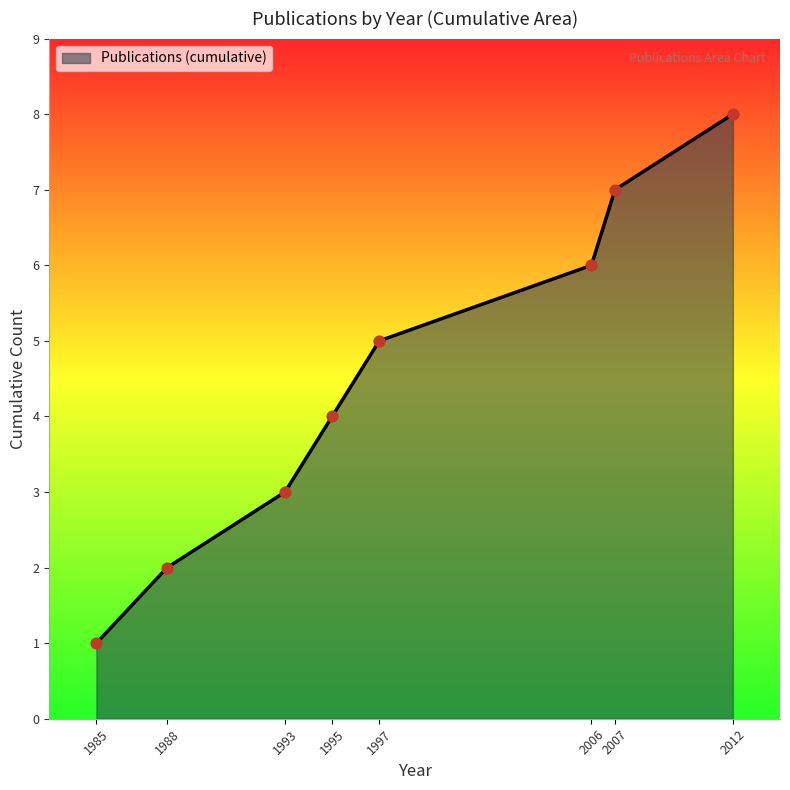

What is the ratio of the value at 2007 to the value at 1997?

1.4